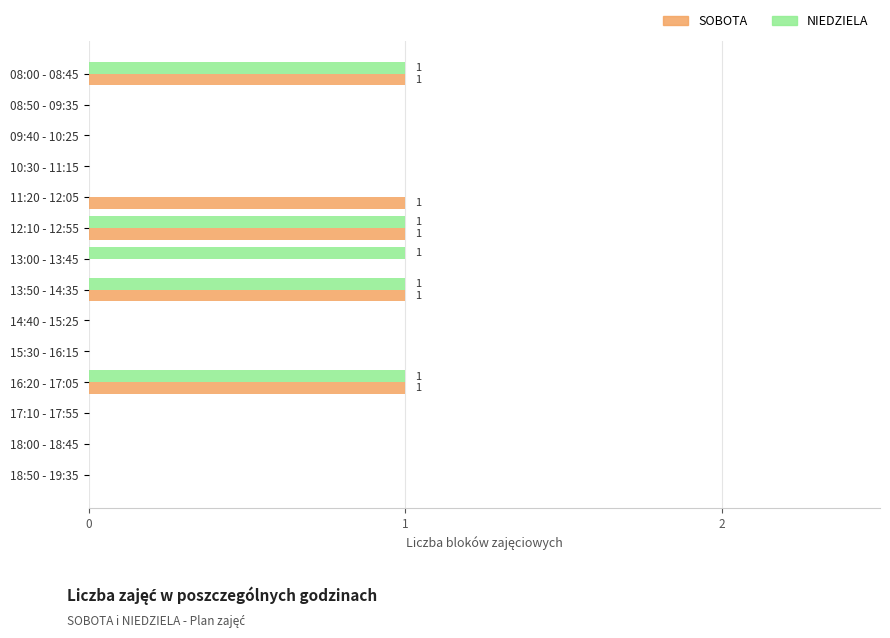

True or false: NIEDZIELA has a value of 0 at 15:30 - 16:15.

True